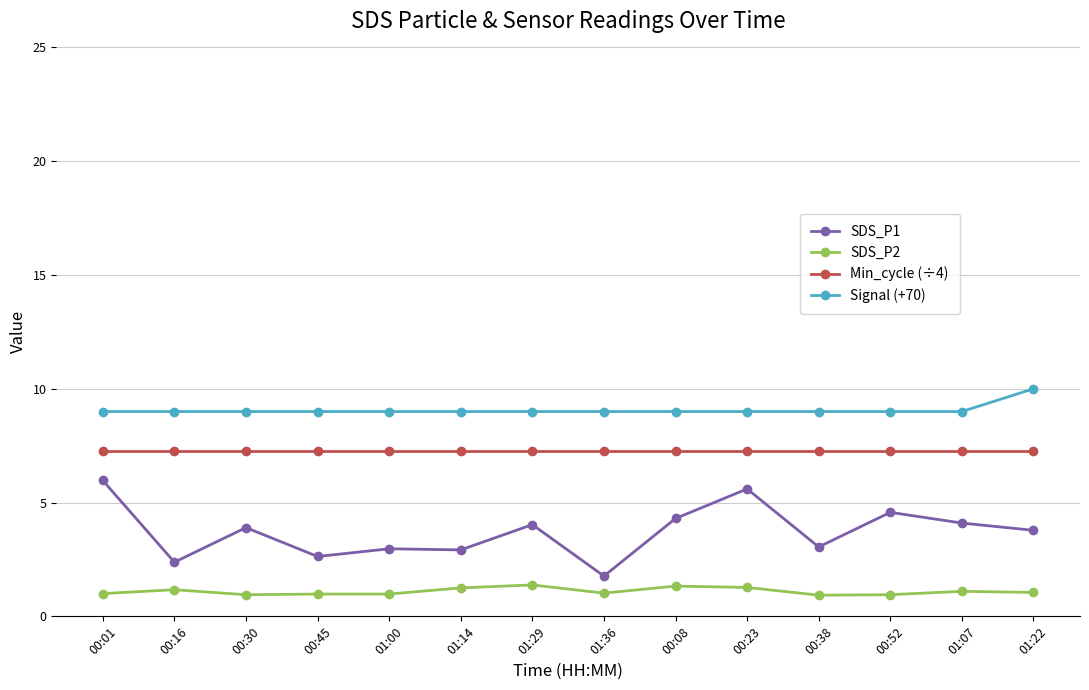

How many lines are shown in the chart?

4